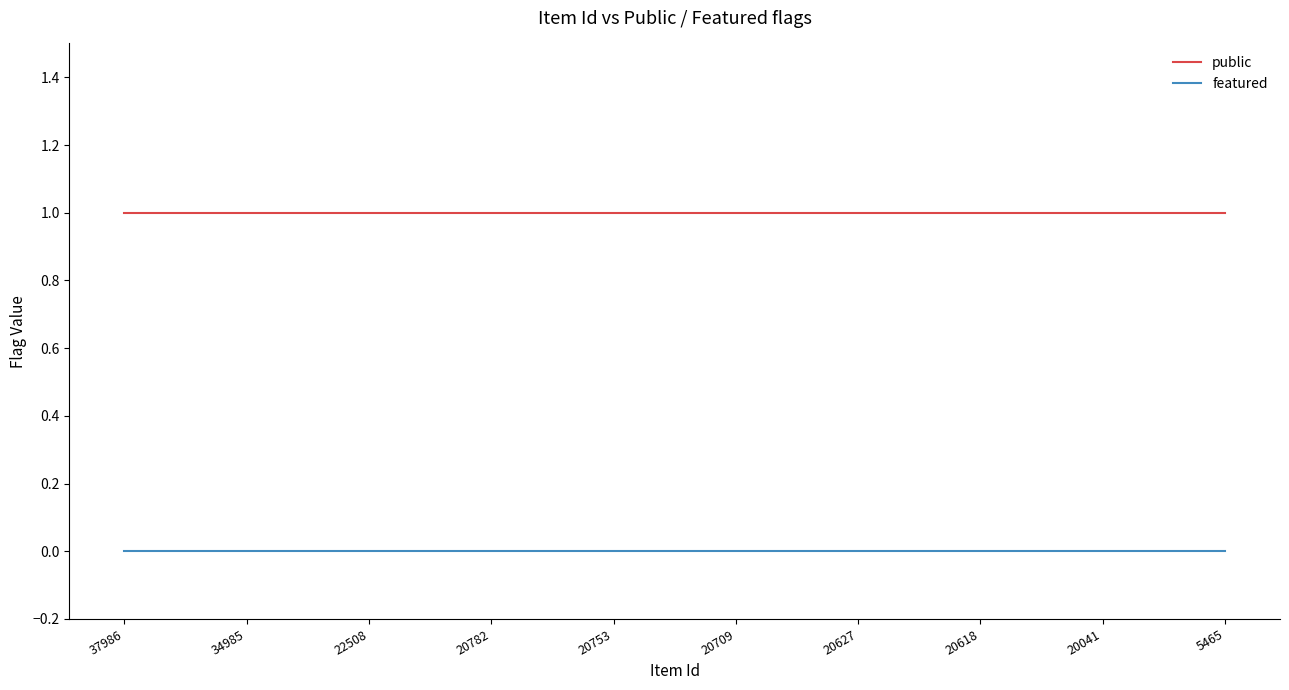

The public series shows 2 at 37986. True or false?

False